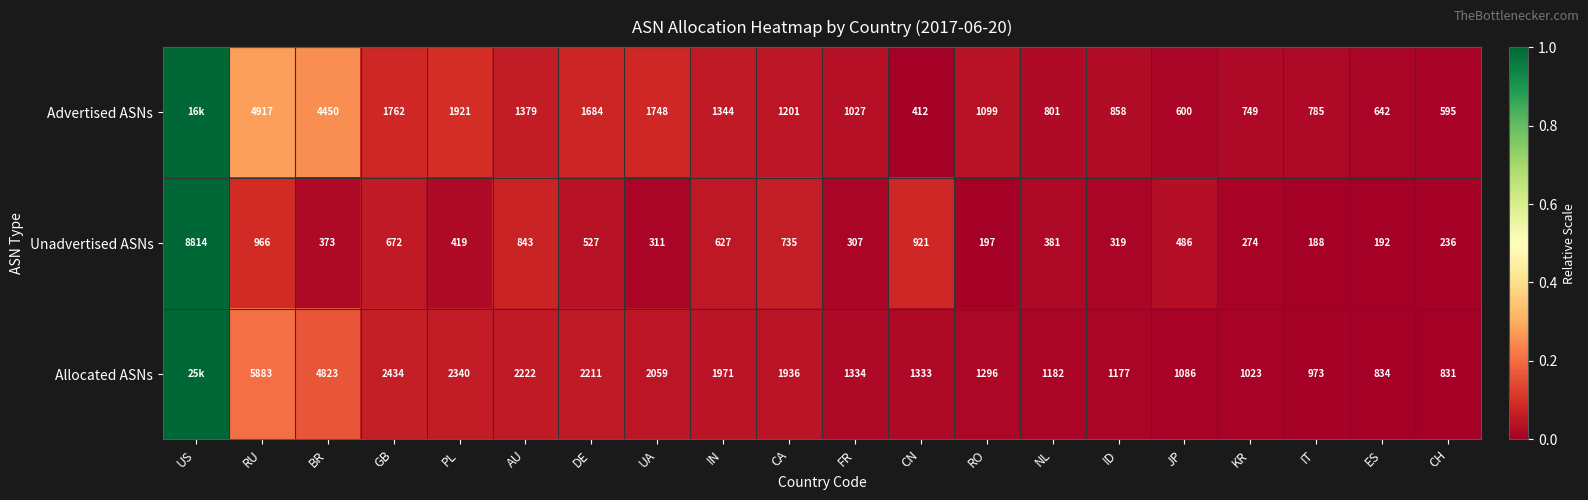

Which has a higher value, GB or KR?

GB